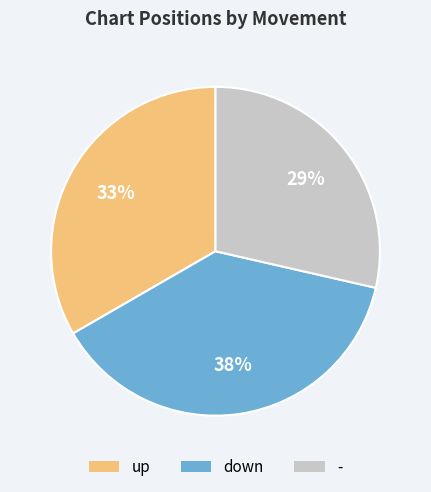

Which slice is the smallest?

-